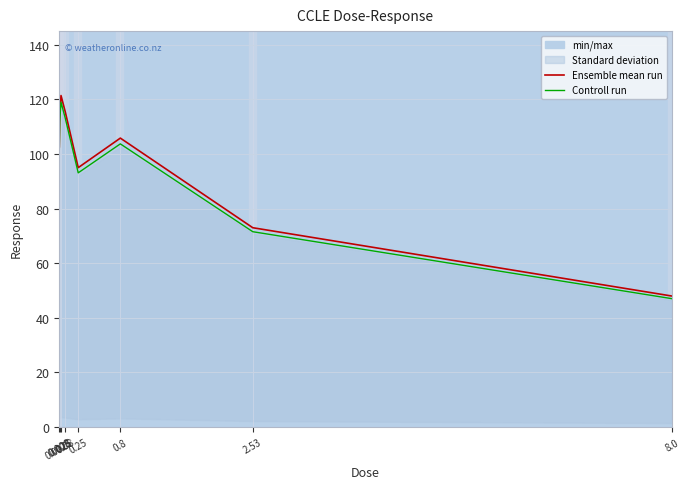

True or false: Controll run has more than 0 interior local peaks.

True